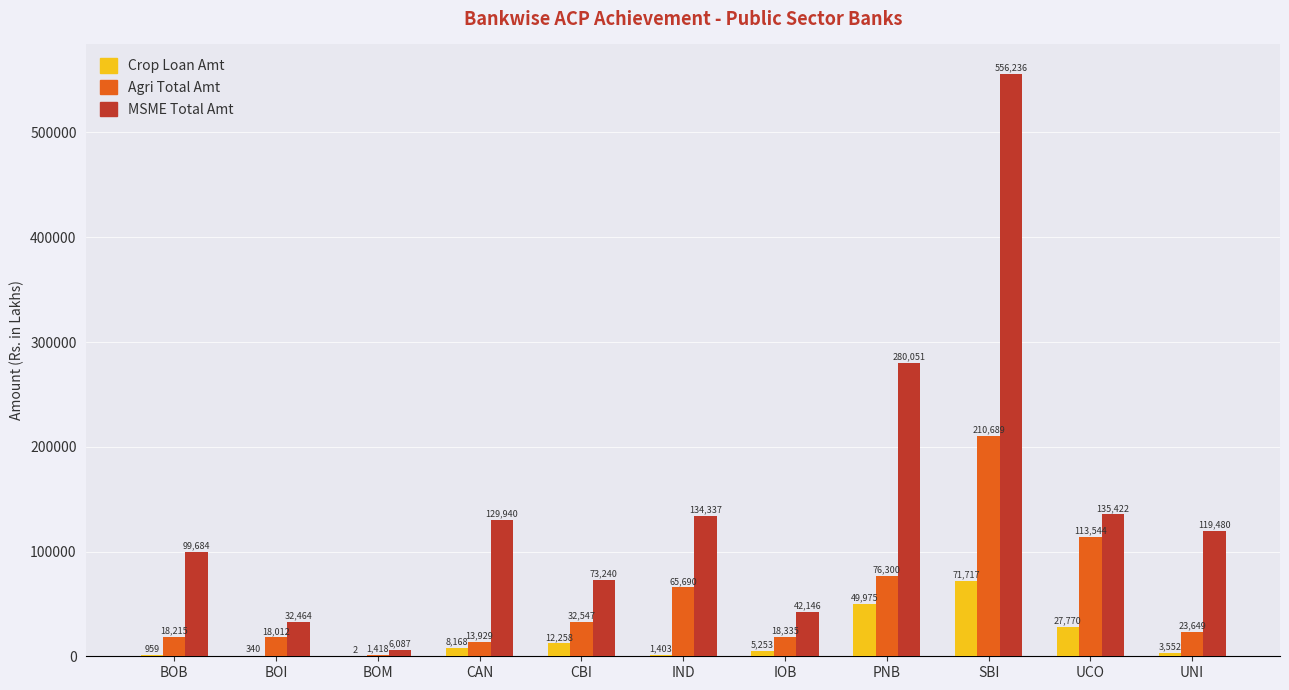

What value does the MSME Total Amt series have at IND?

134336.9